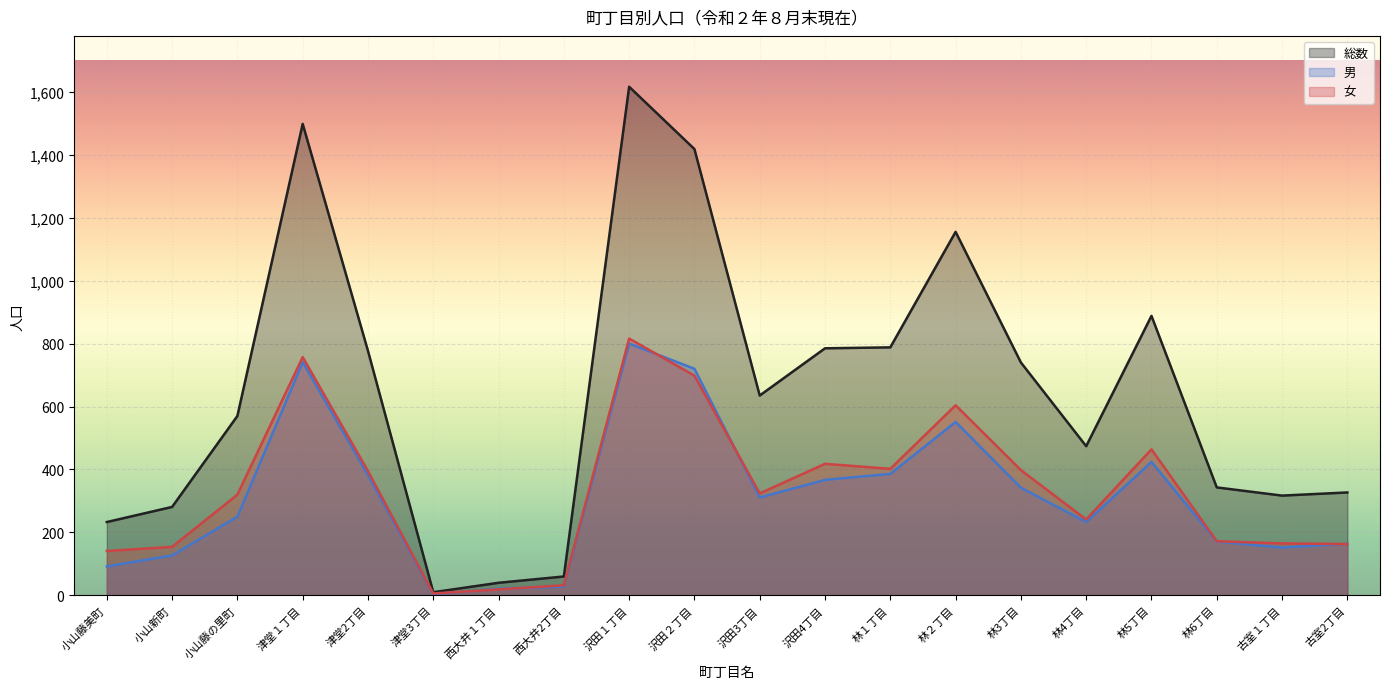

Which series has the largest total across all categories?

総数